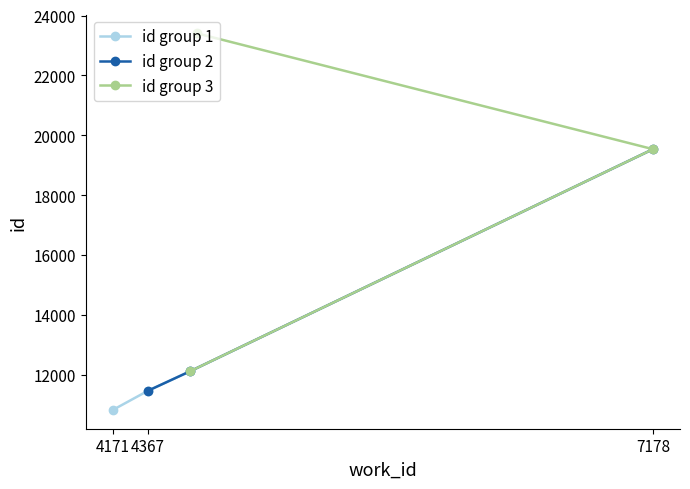

What is the maximum value for id group 1?

12119